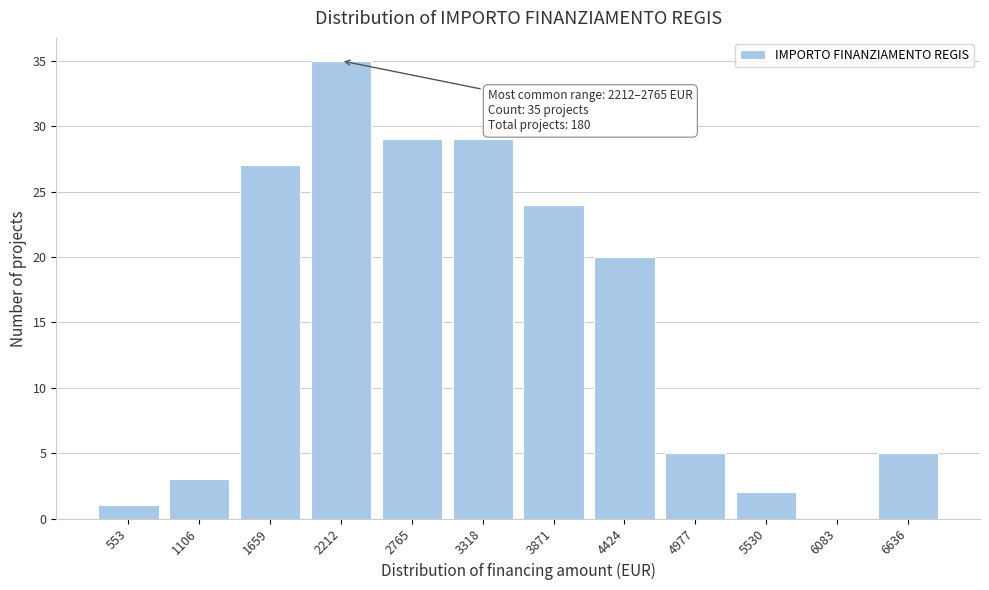

Reading left to right, extract all data points from this chart.

553=1	1106=3	1659=27	2212=35	2765=29	3318=29	3871=24	4424=20	4977=5	5530=2	6083=0	6636=5